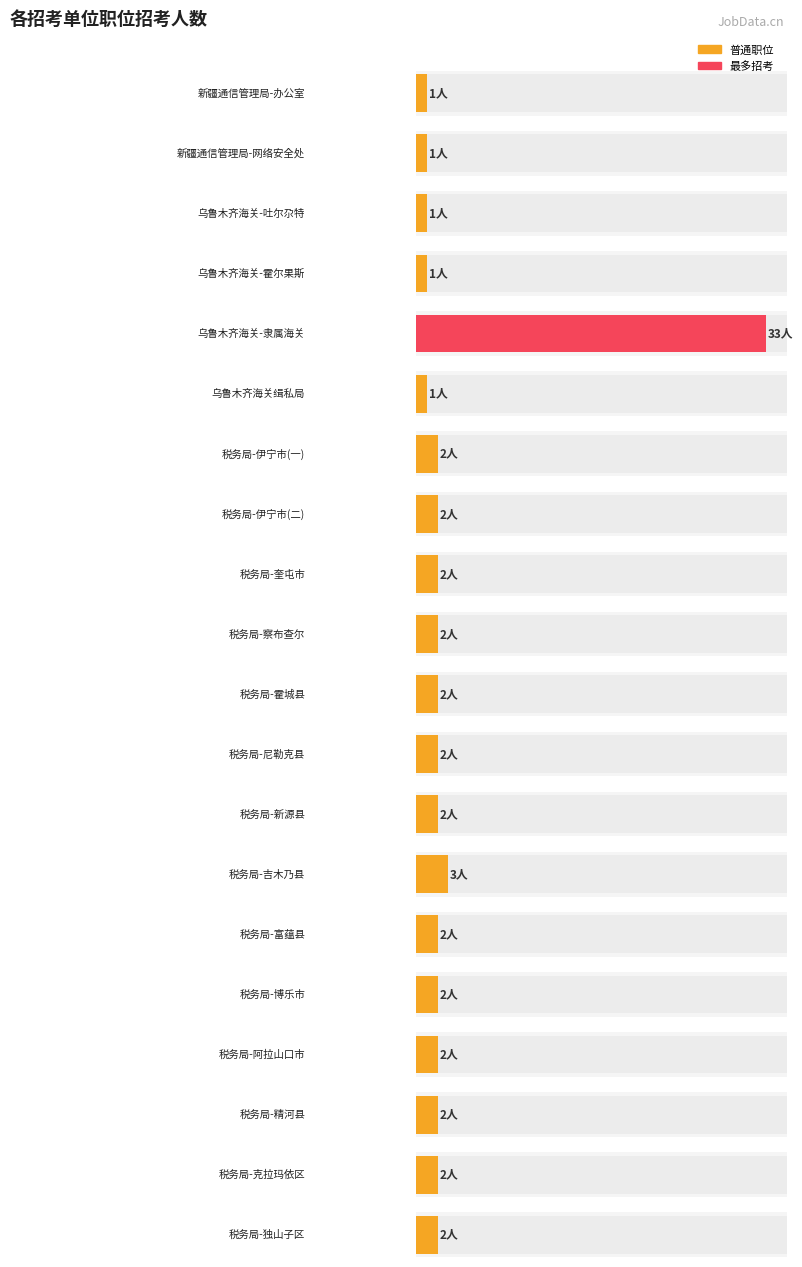

The value at 普通职位（不含非通用语、特殊专业职位） is 1. True or false?

True